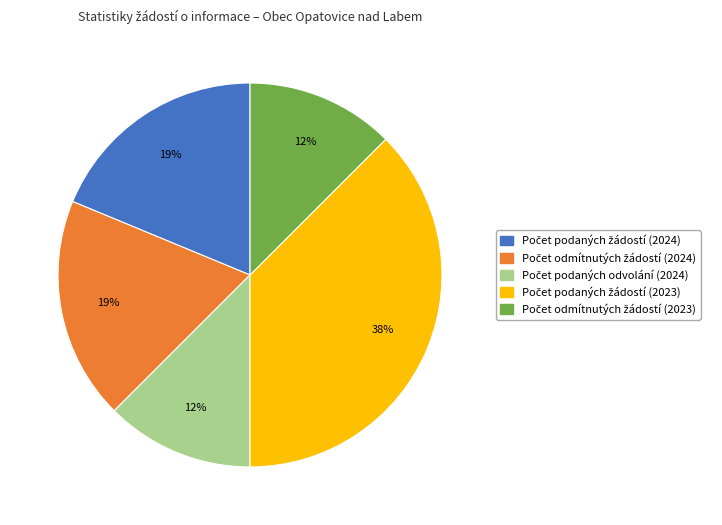

To the nearest percent, what is the average slice percentage?

20%